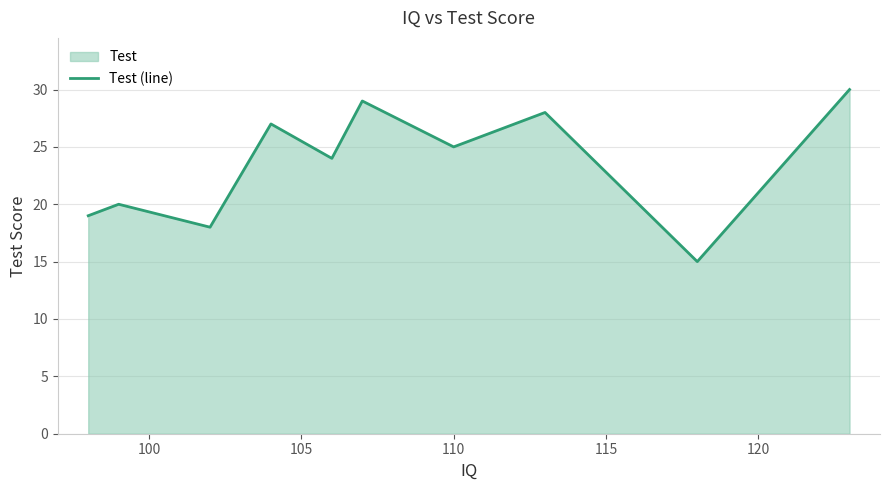

What is the sum of all values?

235